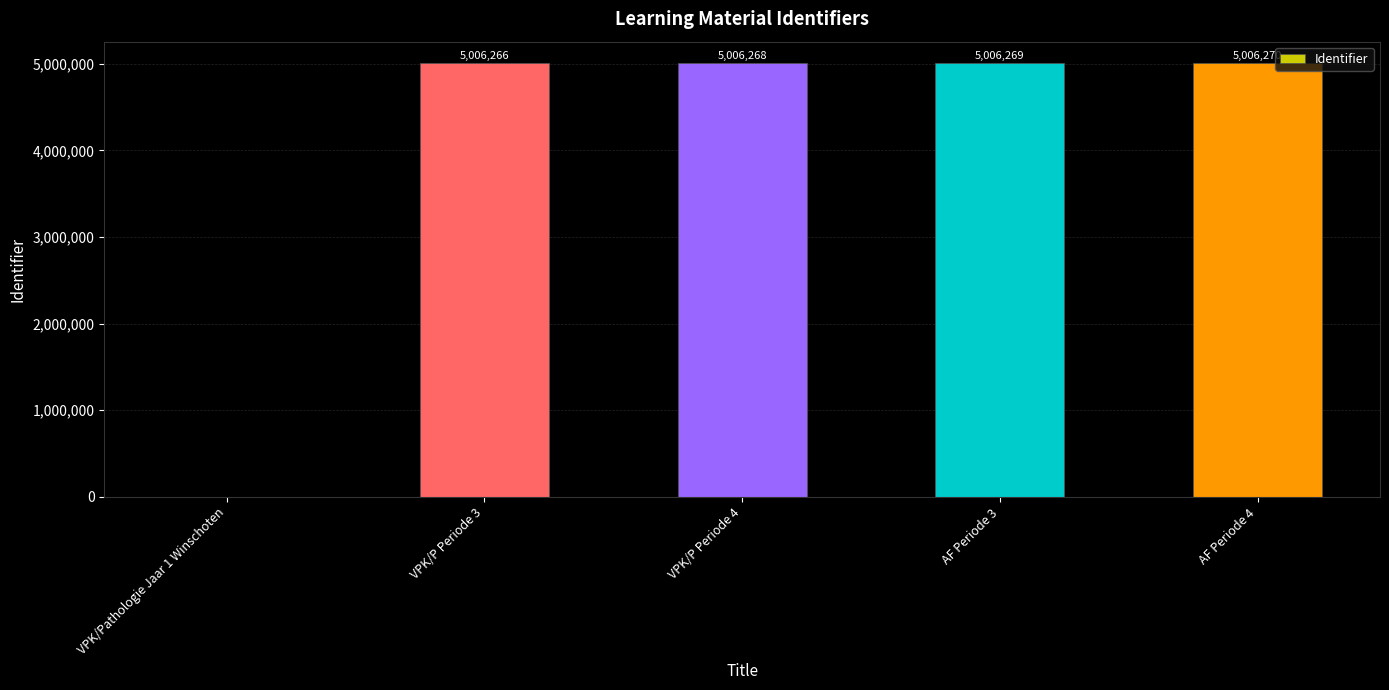

What value does the data have at AF Periode 4, to the nearest 10?

5006270